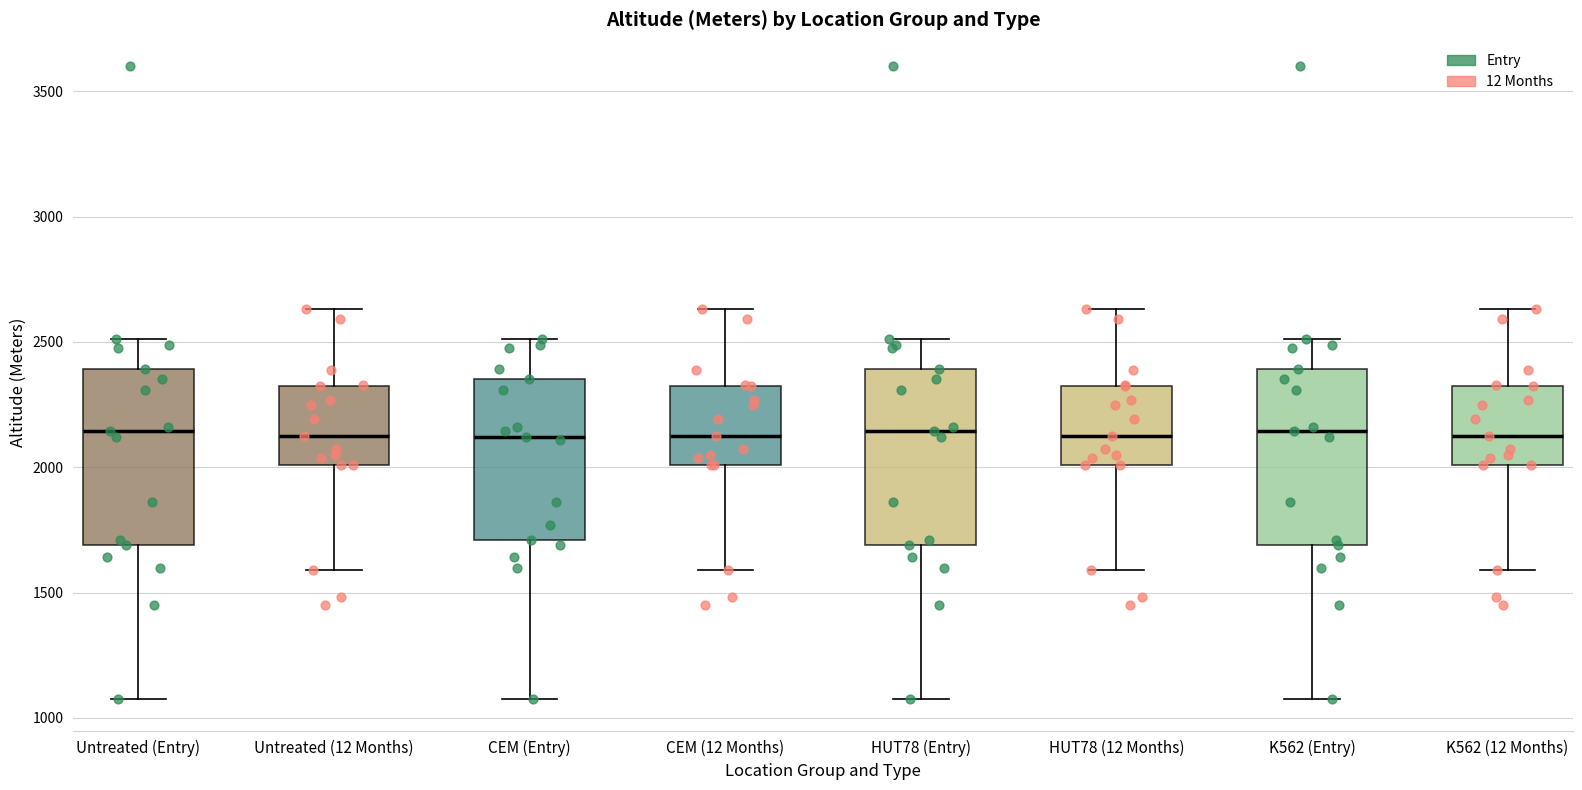

Reading left to right, transcribe this box plot: for each box, give where its median line is, the range the box spans, and where its two whiskers end, as read against the y-axis. The values are not printed on the chart, so give them approximately, as read against the axis.

Untreated (Entry): median 2150, box 1700 to 2400, whiskers 1100 to 2500
Untreated (12 Months): median 2150, box 2000 to 2300, whiskers 1600 to 2650
CEM (Entry): median 2100, box 1700 to 2350, whiskers 1100 to 2500
CEM (12 Months): median 2150, box 2000 to 2300, whiskers 1600 to 2650
HUT78 (Entry): median 2150, box 1700 to 2400, whiskers 1100 to 2500
HUT78 (12 Months): median 2150, box 2000 to 2300, whiskers 1600 to 2650
K562 (Entry): median 2150, box 1700 to 2400, whiskers 1100 to 2500
K562 (12 Months): median 2150, box 2000 to 2300, whiskers 1600 to 2650